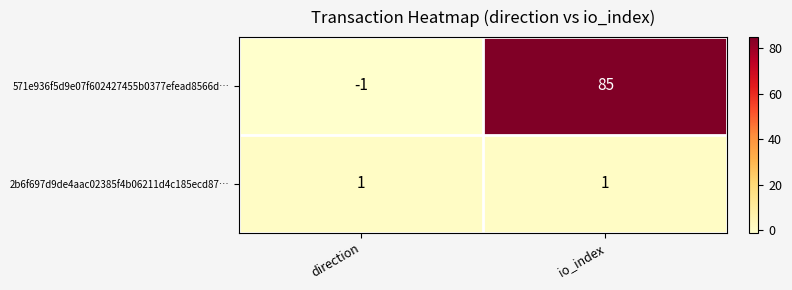

What is the difference between the highest and lowest values at direction?

2